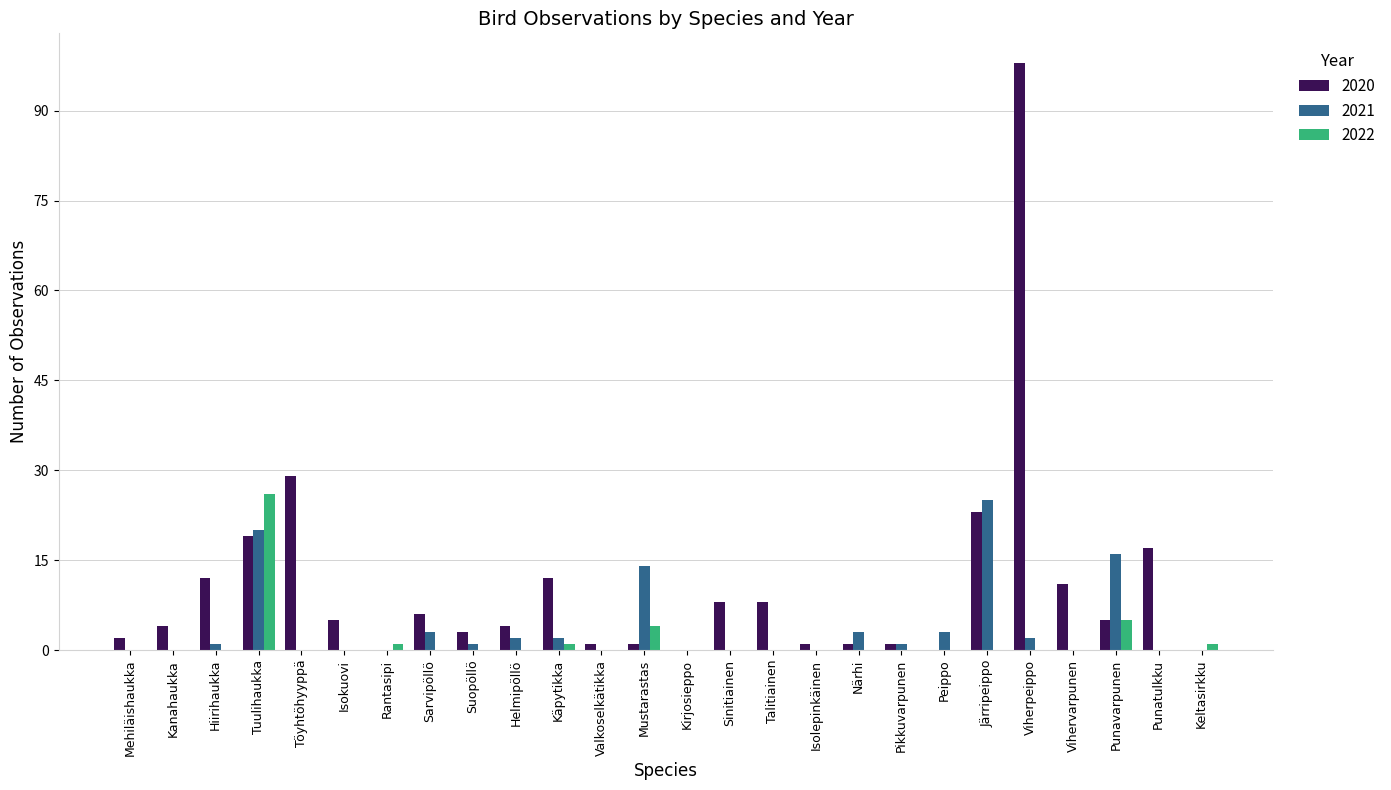

Reading right to left, extract all data points from this chart.

2020: Keltasirkku=0	Punatulkku=17	Punavarpunen=5	Vihervarpunen=11	Viherpeippo=98	Järripeippo=23	Peippo=0	Pikkuvarpunen=1	Närhi=1	Isolepinkäinen=1	Talitiainen=8	Sinitiainen=8	Kirjosieppo=0	Mustarastas=1	Valkoselkätikka=1	Käpytikka=12	Helmipöllö=4	Suopöllö=3	Sarvipöllö=6	Rantasipi=0	Isokuovi=5	Töyhtöhyyppä=29	Tuulihaukka=19	Hiirihaukka=12	Kanahaukka=4	Mehiläishaukka=2
2021: Keltasirkku=0	Punatulkku=0	Punavarpunen=16	Vihervarpunen=0	Viherpeippo=2	Järripeippo=25	Peippo=3	Pikkuvarpunen=1	Närhi=3	Isolepinkäinen=0	Talitiainen=0	Sinitiainen=0	Kirjosieppo=0	Mustarastas=14	Valkoselkätikka=0	Käpytikka=2	Helmipöllö=2	Suopöllö=1	Sarvipöllö=3	Rantasipi=0	Isokuovi=0	Töyhtöhyyppä=0	Tuulihaukka=20	Hiirihaukka=1	Kanahaukka=0	Mehiläishaukka=0
2022: Keltasirkku=1	Punatulkku=0	Punavarpunen=5	Vihervarpunen=0	Viherpeippo=0	Järripeippo=0	Peippo=0	Pikkuvarpunen=0	Närhi=0	Isolepinkäinen=0	Talitiainen=0	Sinitiainen=0	Kirjosieppo=0	Mustarastas=4	Valkoselkätikka=0	Käpytikka=1	Helmipöllö=0	Suopöllö=0	Sarvipöllö=0	Rantasipi=1	Isokuovi=0	Töyhtöhyyppä=0	Tuulihaukka=26	Hiirihaukka=0	Kanahaukka=0	Mehiläishaukka=0